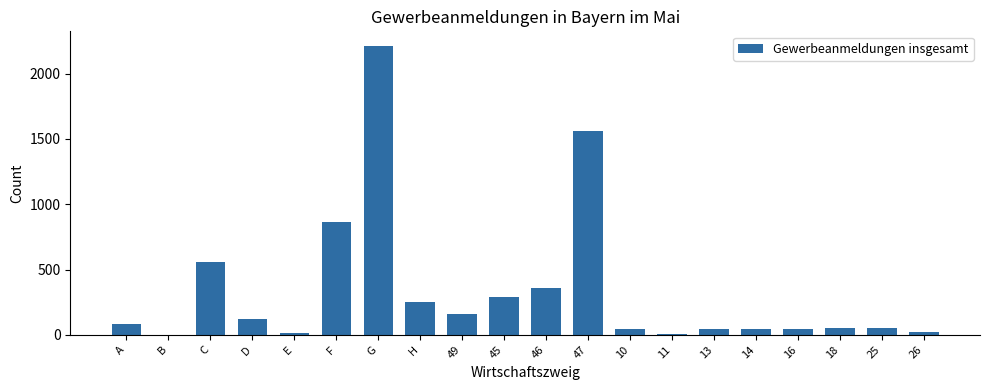

Between F and 10, which is larger?

F